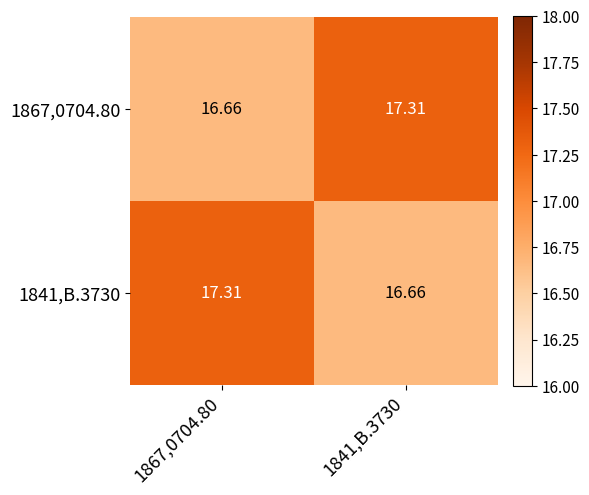

Is the value of 1841,B.3730 at 1867,0704.80 greater than the value of 1867,0704.80 at 1867,0704.80?

Yes